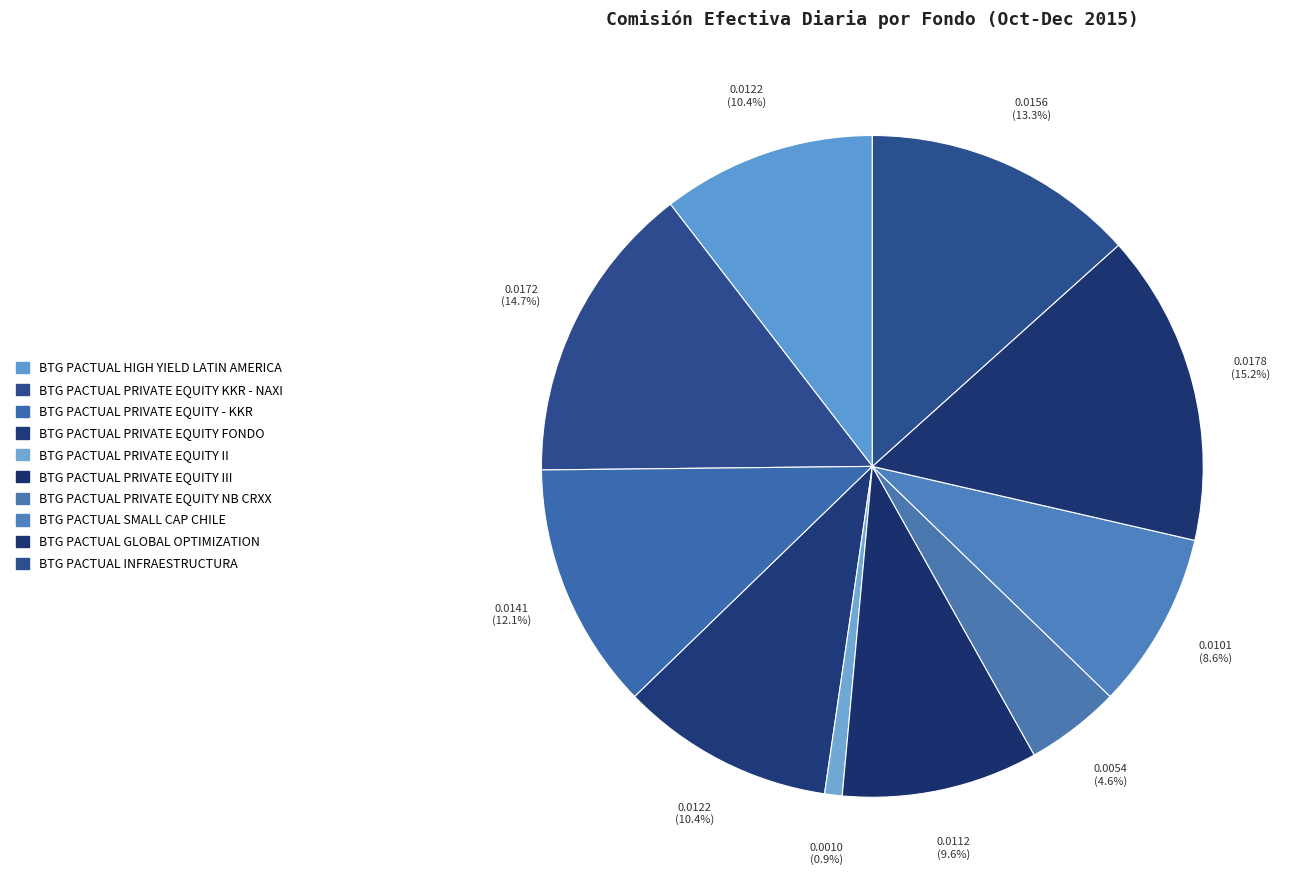

How many slices are in this pie chart?

10